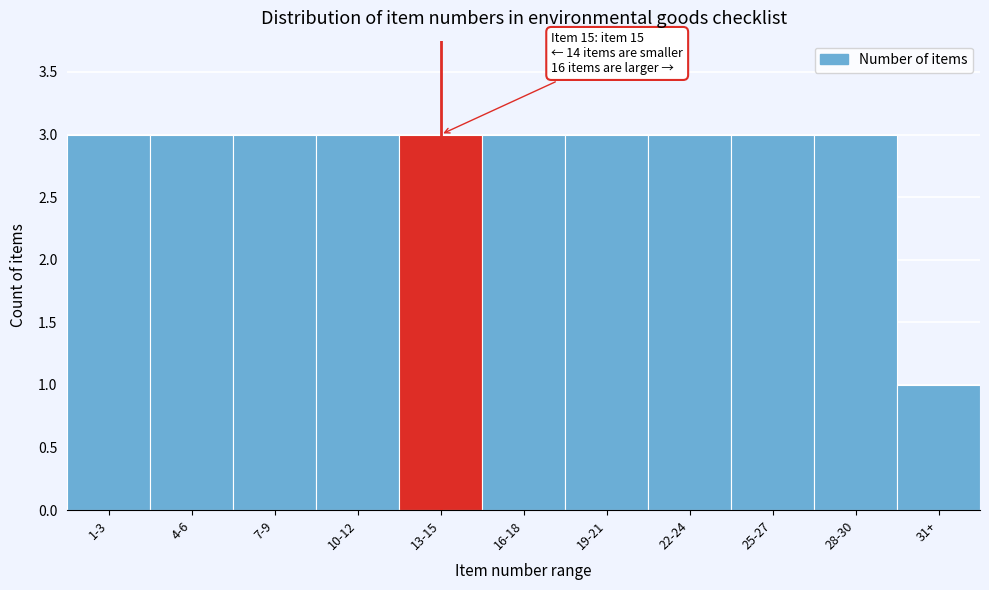

Reading left to right, transcribe all the data shown in this chart.

3	3	3	3	3	3	3	3	3	3	1